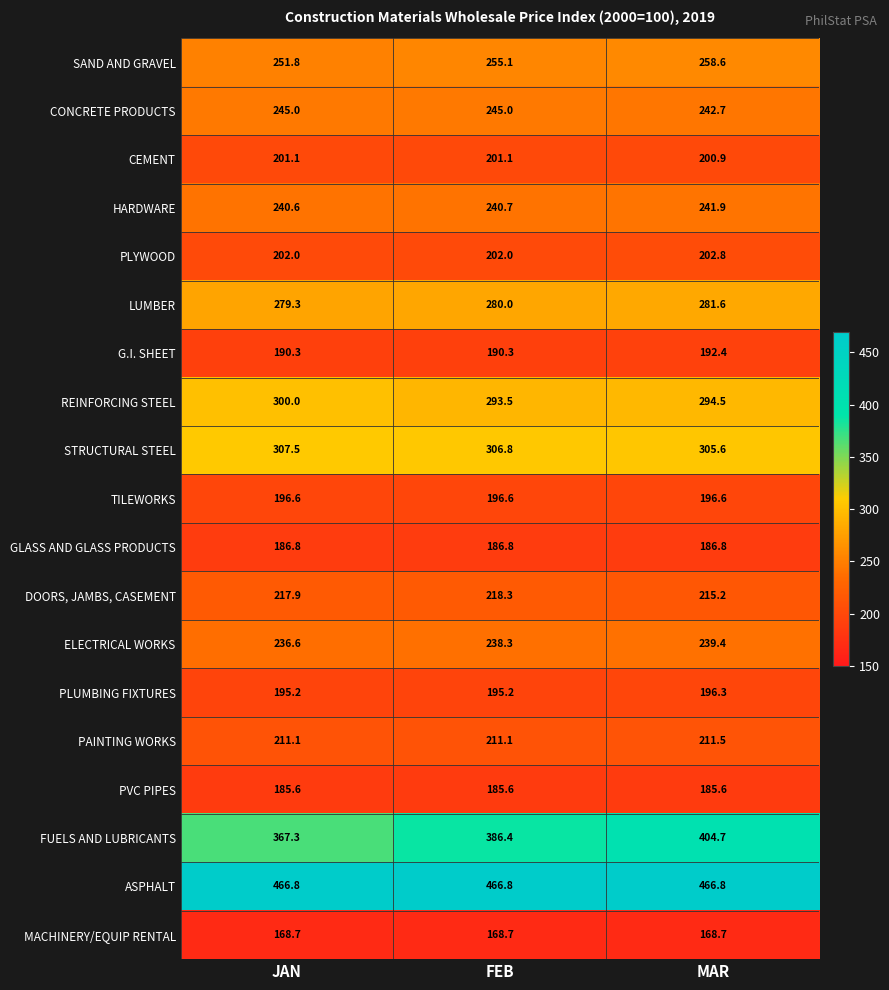

Which series changed the most between FEB and MAR?

FUELS AND LUBRICANTS